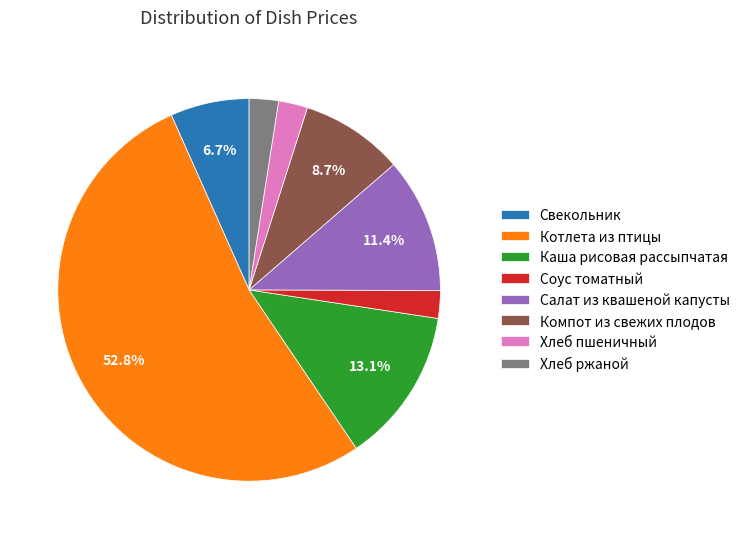

How many slices are in this pie chart?

8